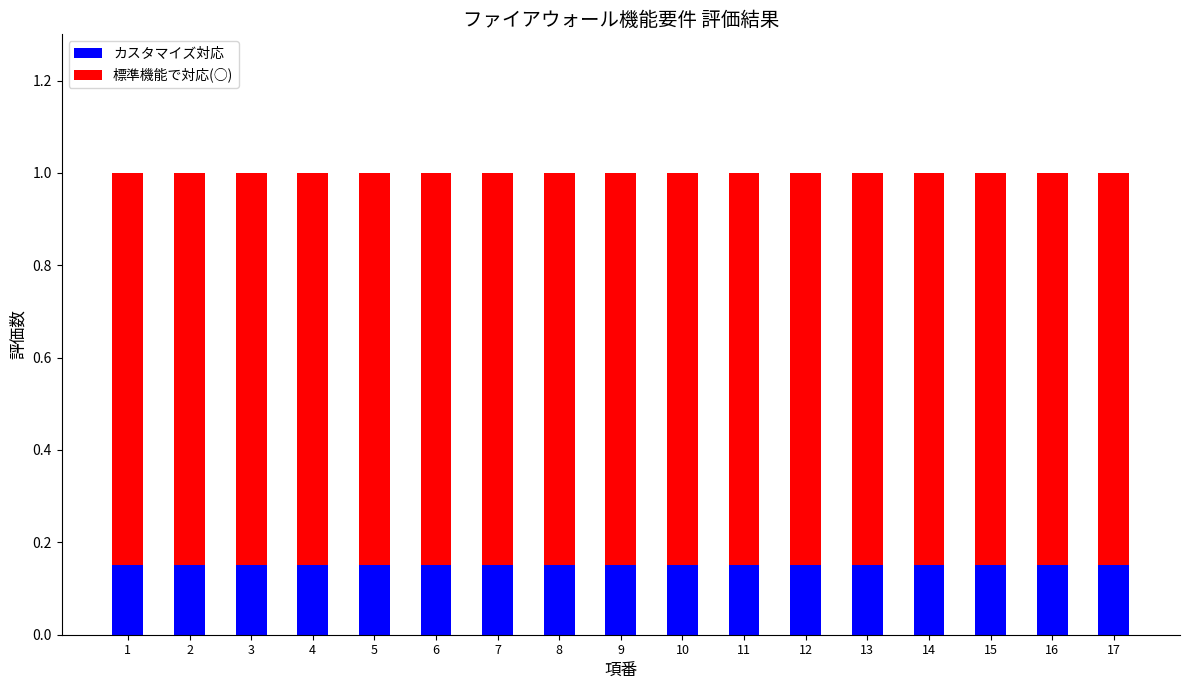

The value of カスタマイズ対応 at 8 is 0.0. True or false?

False